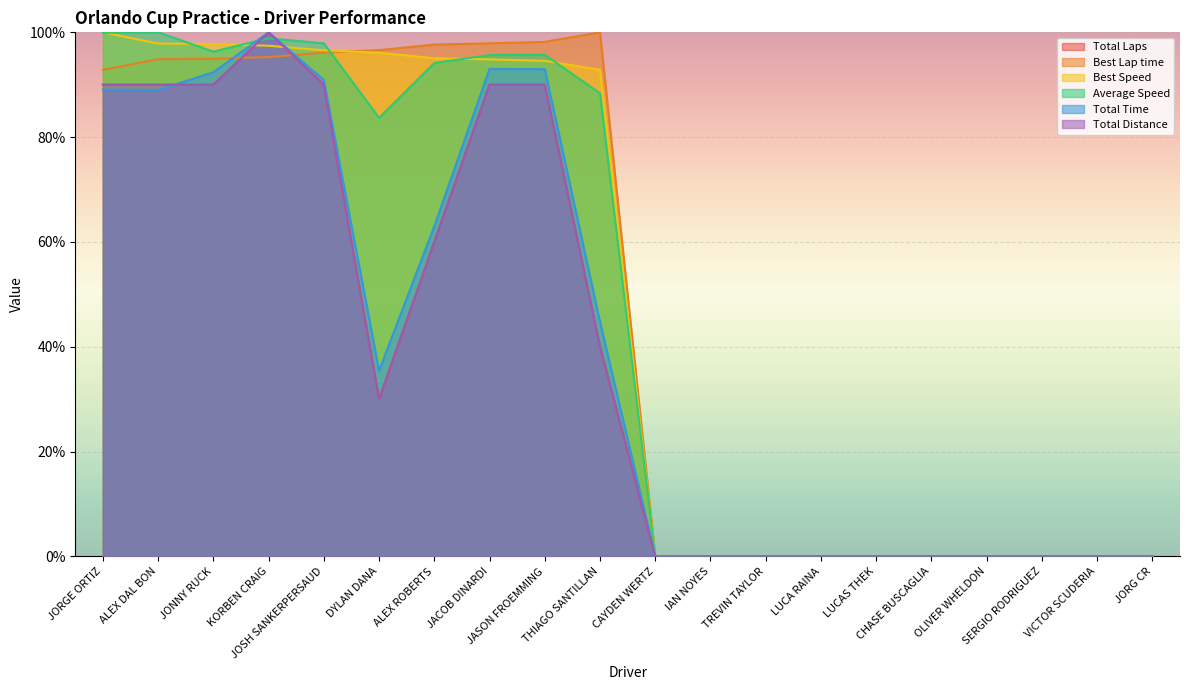

What is the label of the 2nd point from the right?

VICTOR SCUDERIA